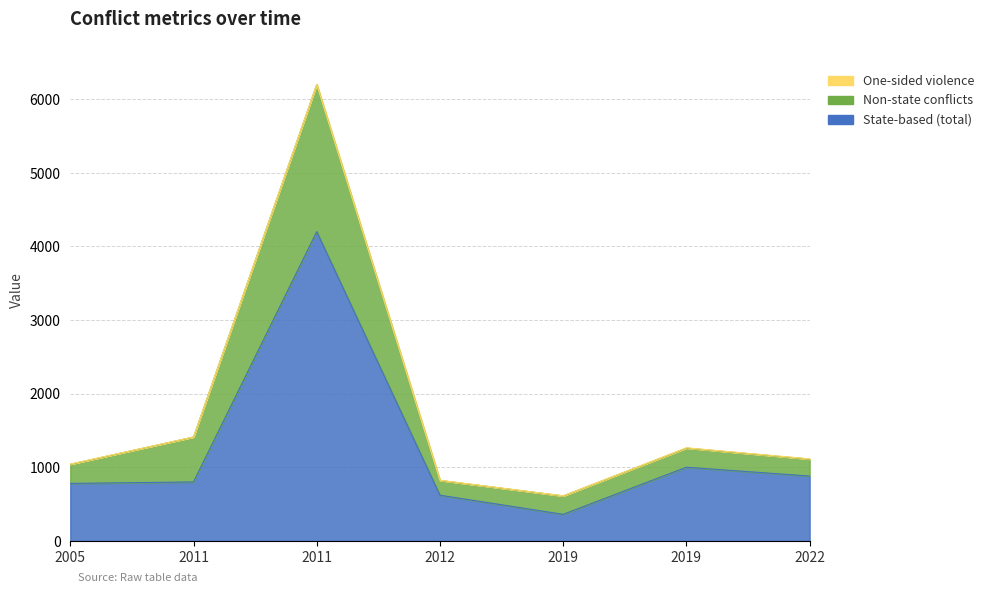

Where is the first local maximum for State-based (total)?

2011